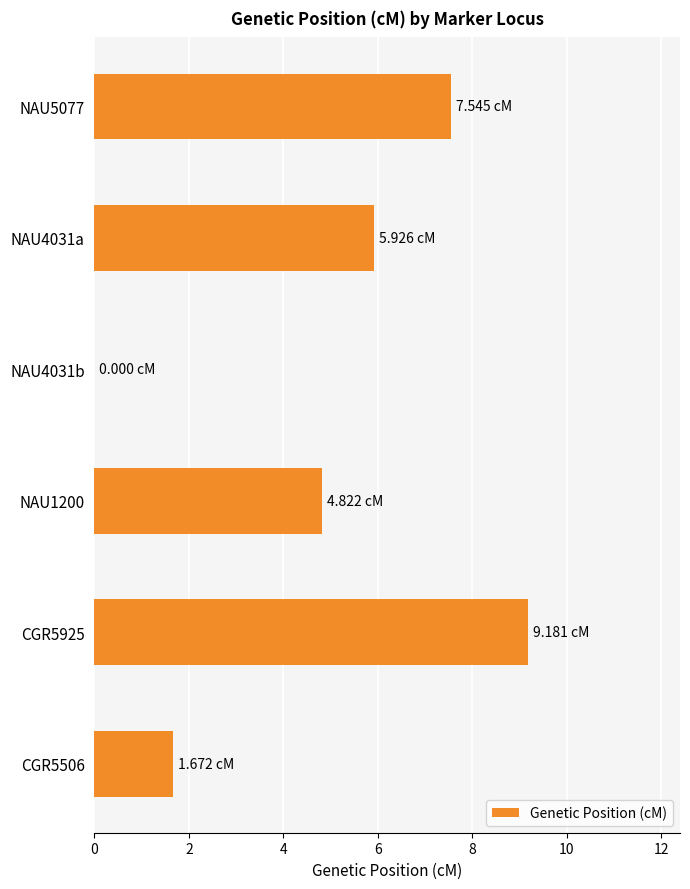

How many positive values are there?

5